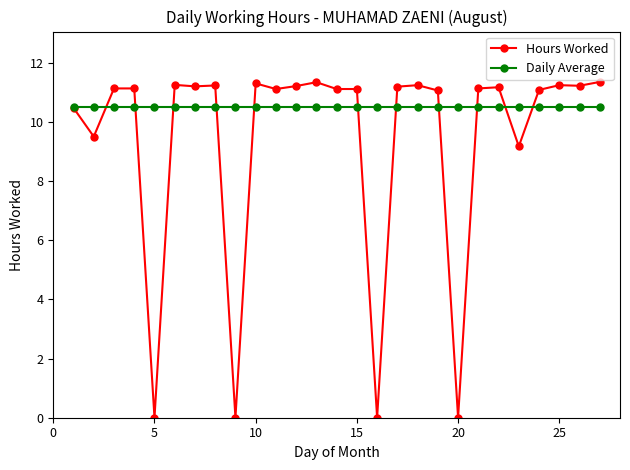

Which series has the largest total across all categories?

Daily Average